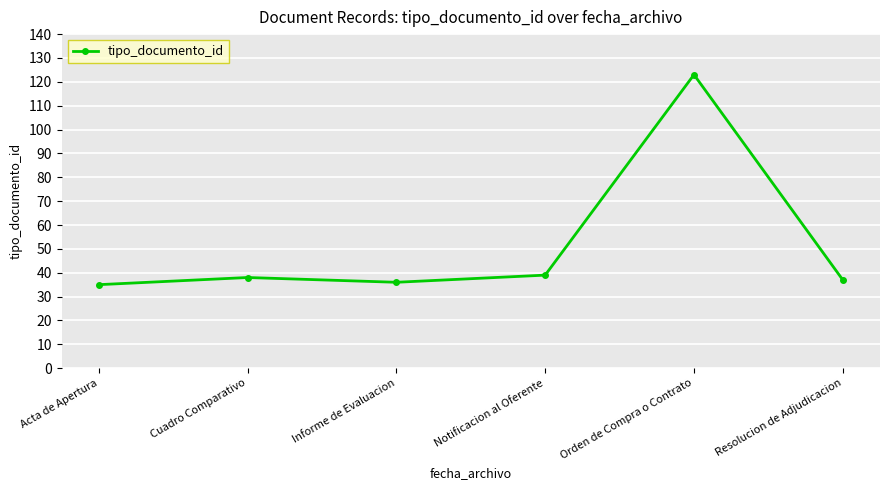

What is the difference between the maximum and minimum values?

88